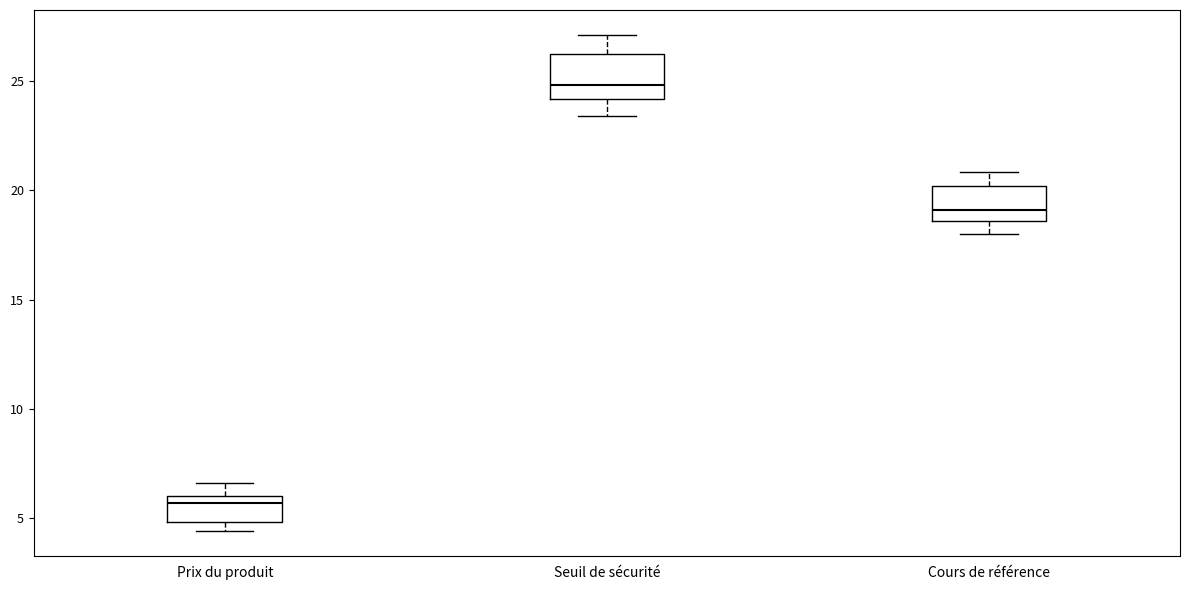

Which box has the highest median line?

Seuil de sécurité